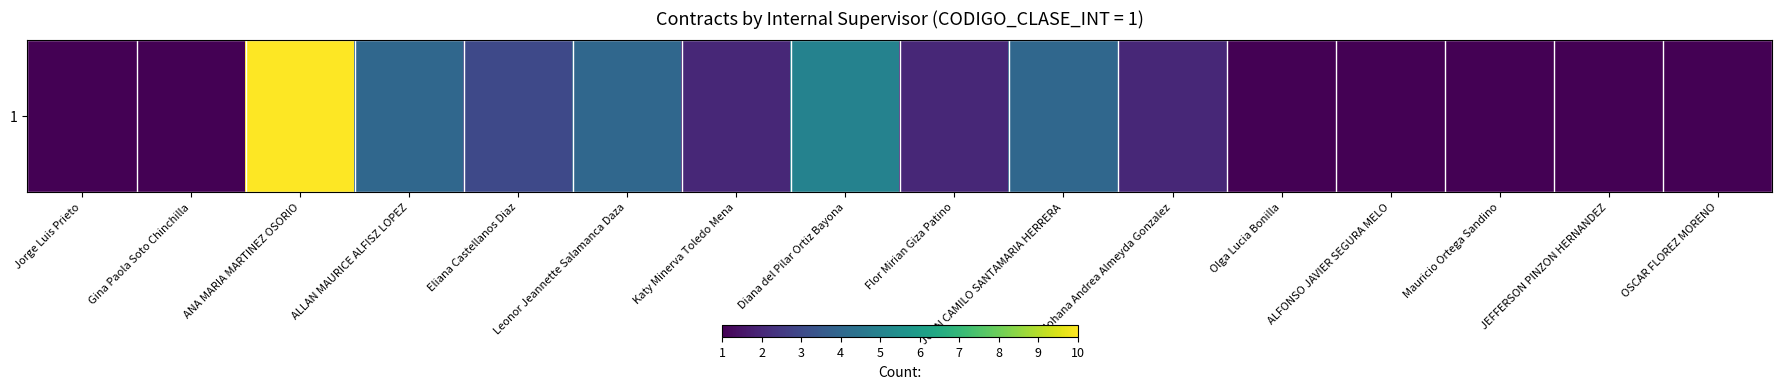

Approximately how many times larger is the value at Diana del Pilar Ortiz Bayona compared to Olga Lucia Bonilla?

5.0